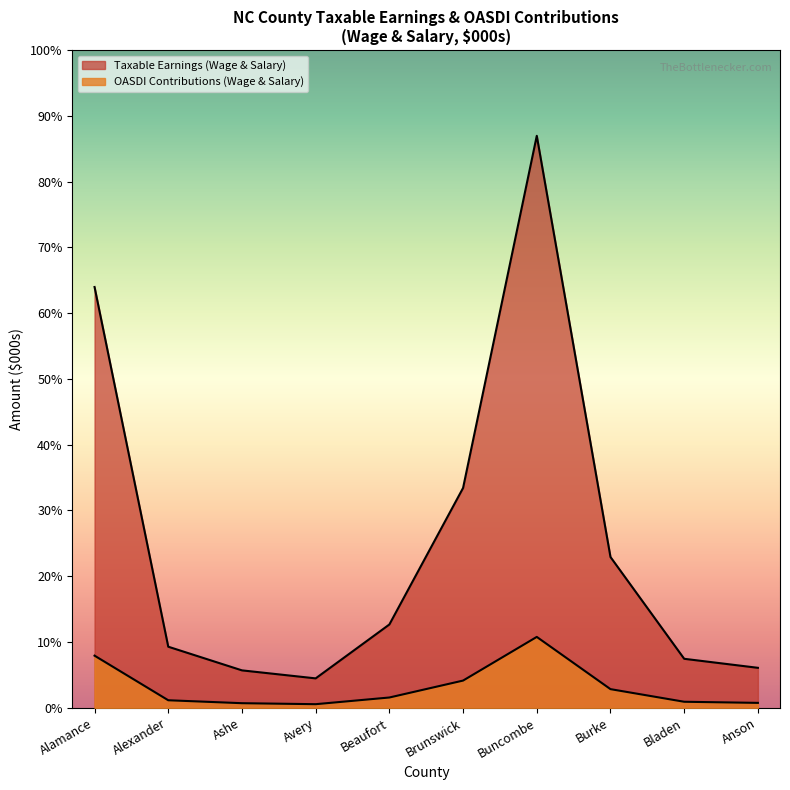

The OASDI Contributions (Wage & Salary, $000s) series shows 12584 at Brunswick. True or false?

False